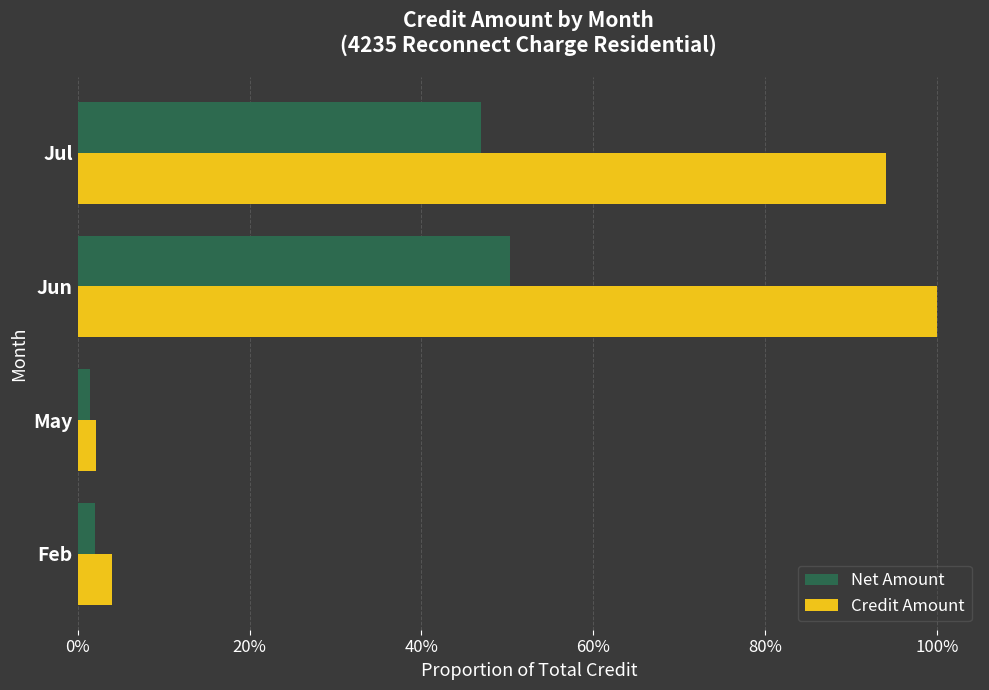

What are all the series names shown in the legend?

Net Amount, Credit Amount